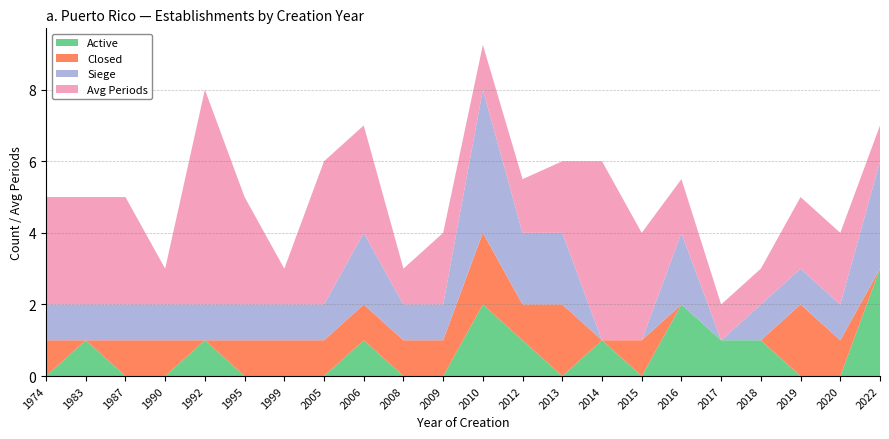

At which category is the sum across all series the highest?

2010